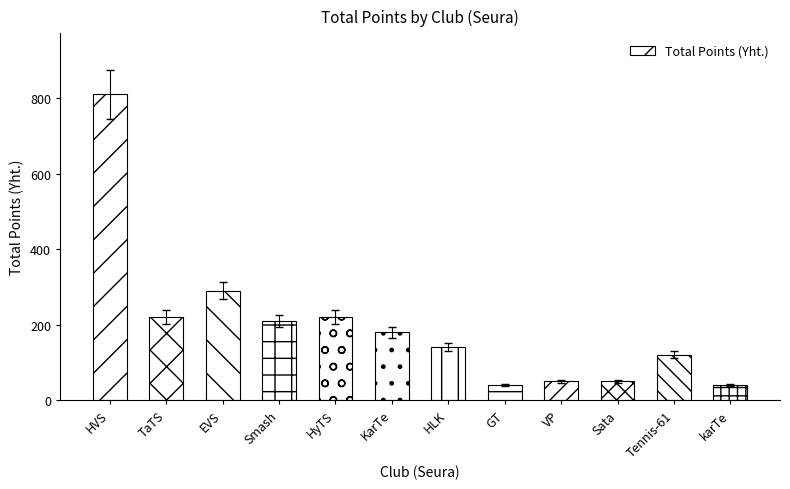

Approximately how many times larger is the value at KarTe compared to Sata?

3.6